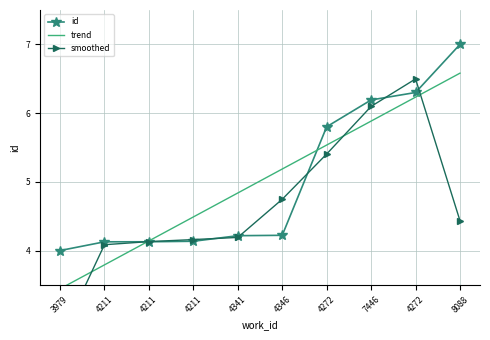

How many lines are shown in the chart?

3